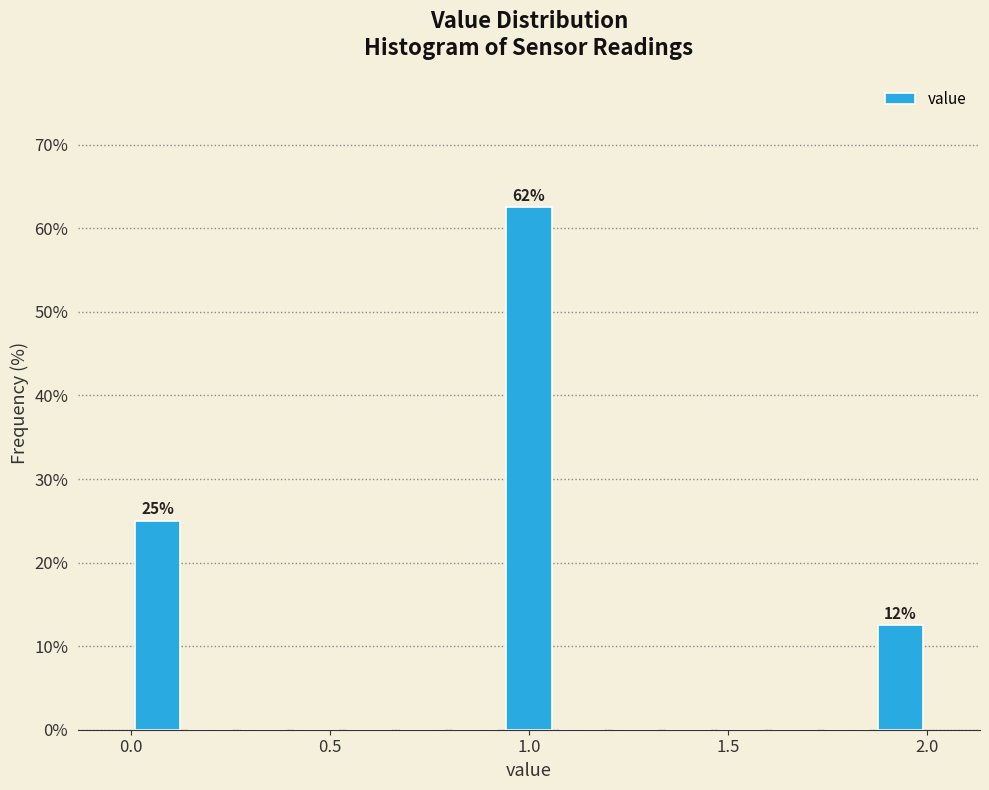

Around what value on the x-axis is the tallest bar? Give the approximate position of its centre, as read against the axis.

1.00